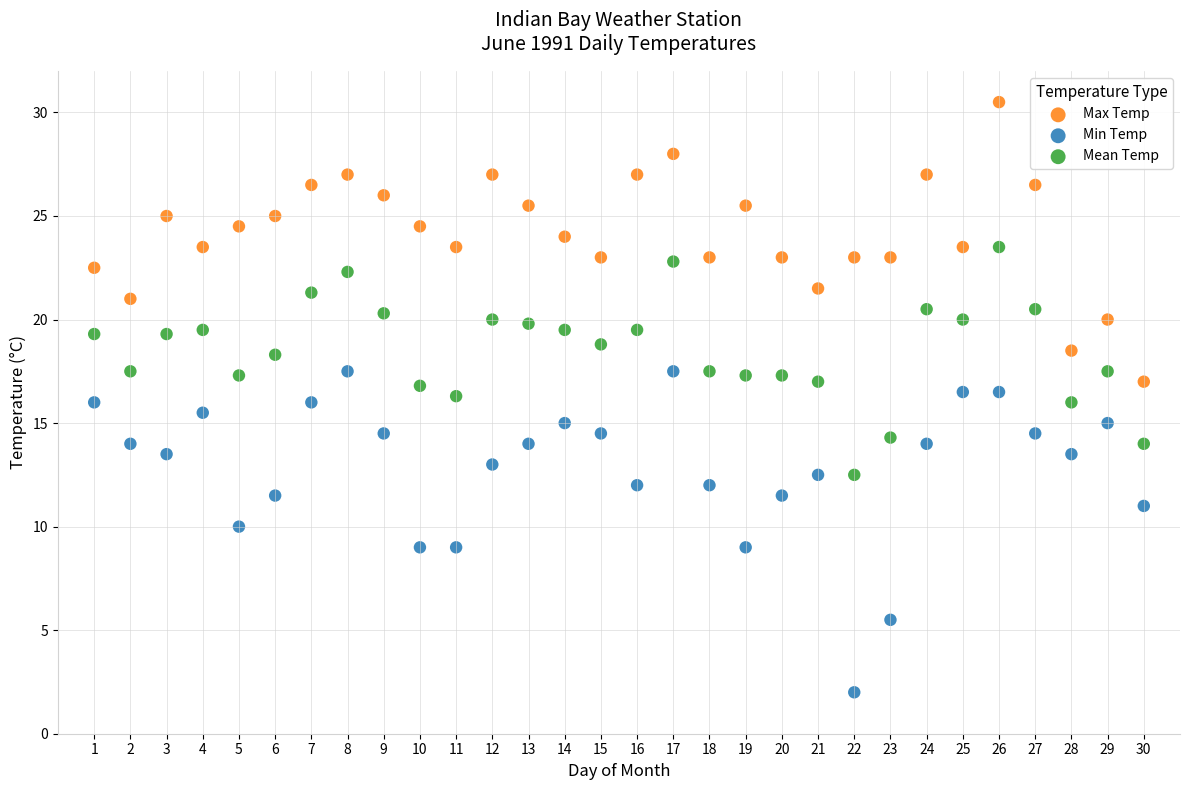

Across all data points, what is the range of X values (max minus min)?

29.0